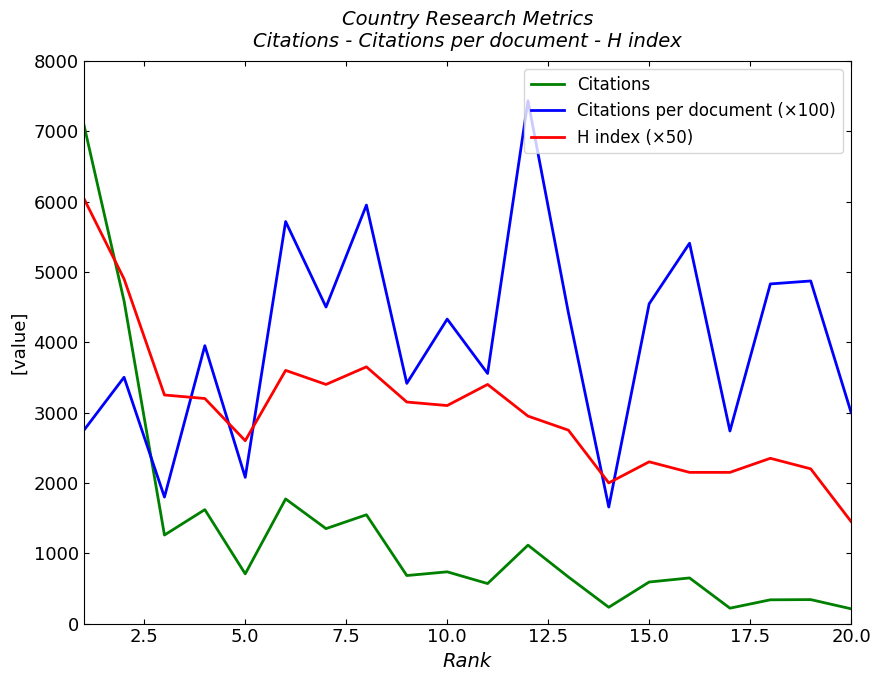

Rank the series by their average value, from highest to lowest.

Citations per document (×100), H index (×50), Citations